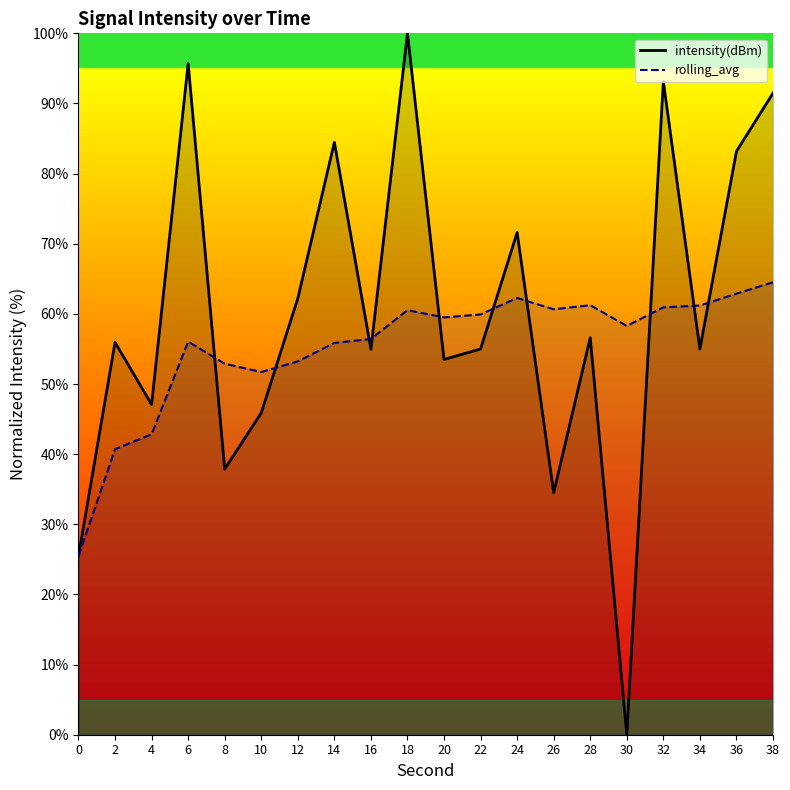

What is the value of the intensity(dBm) point at the 20th from the left?

91.5